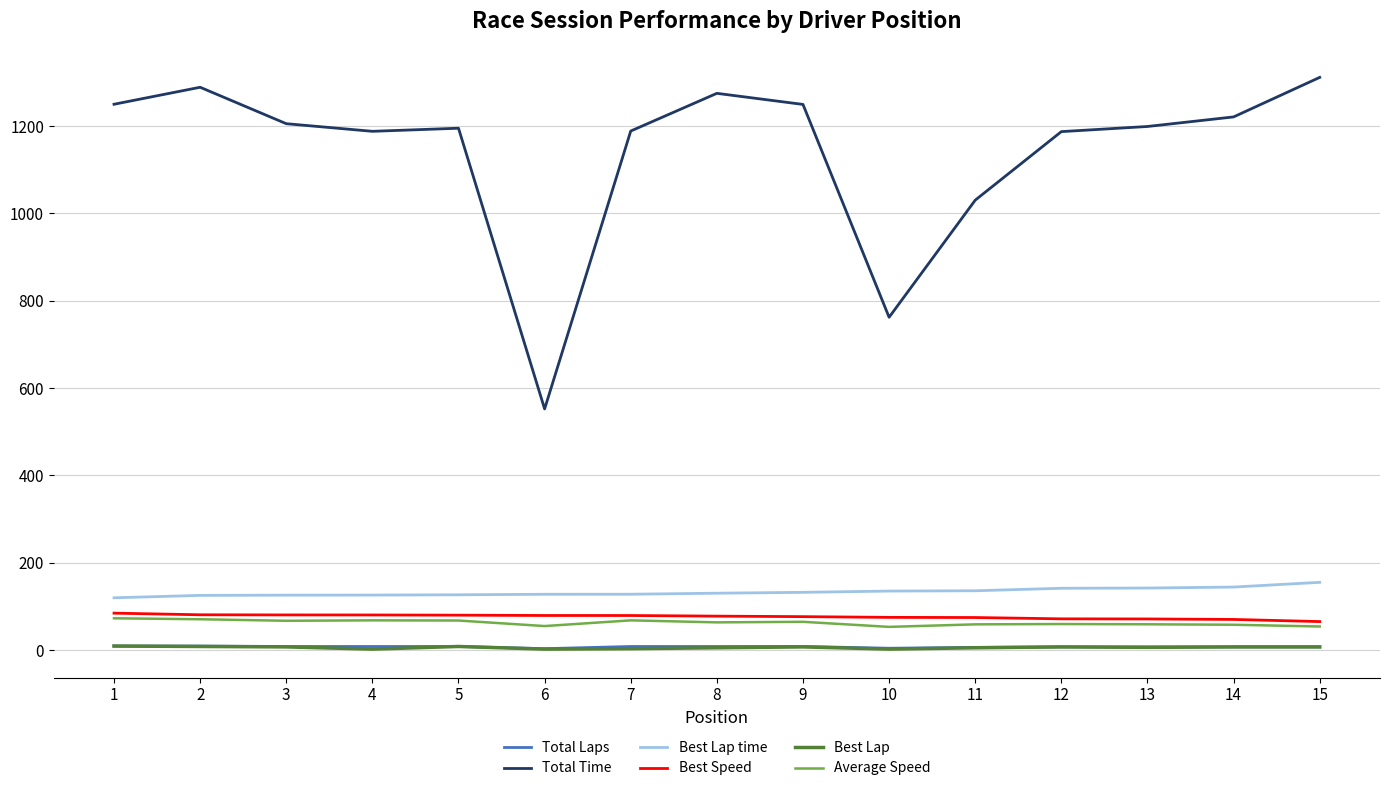

What is the difference between the second highest and minimum values in the Best Lap series?

6.0